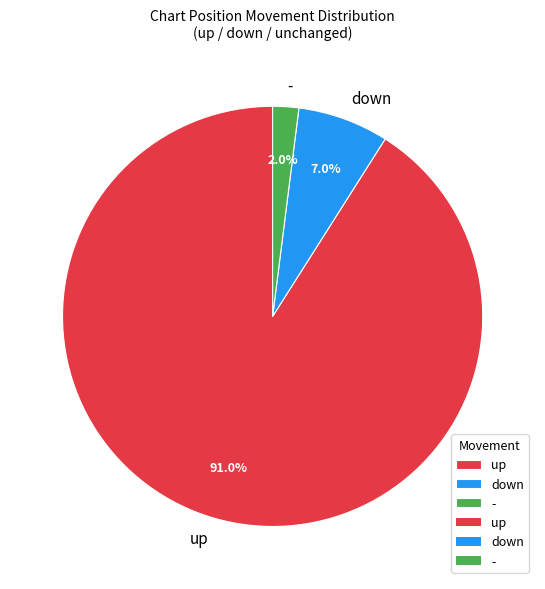

To the nearest percent, what is the difference between the up and down slice percentages?

84%